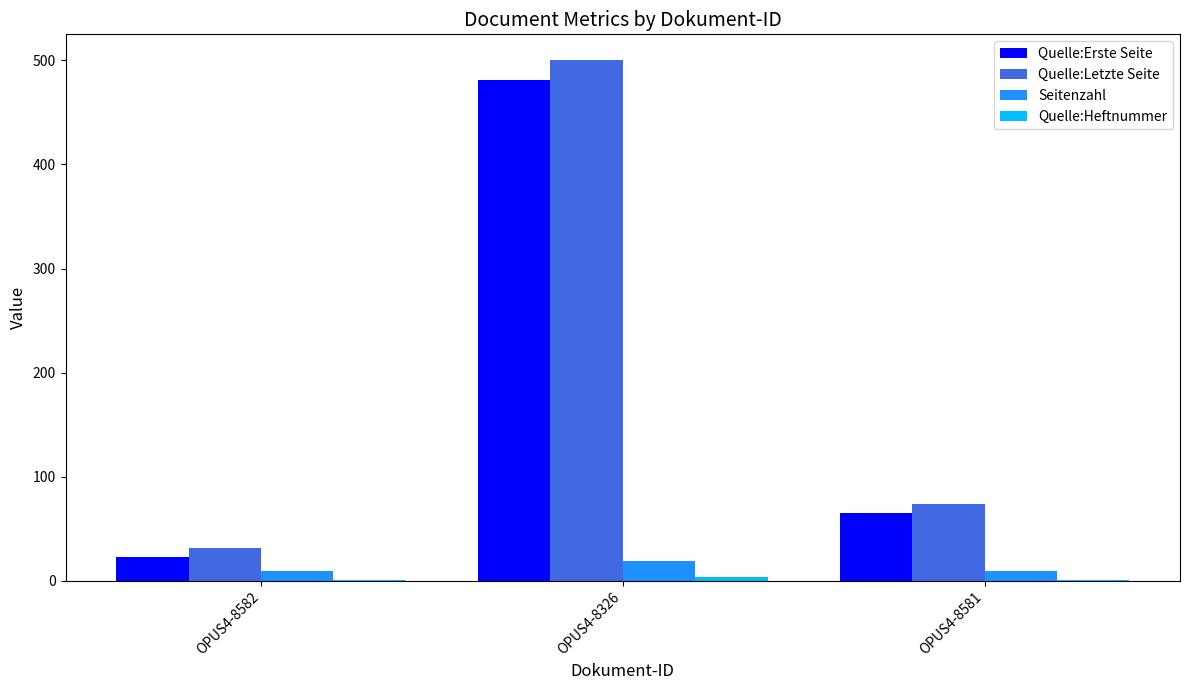

Read the Seitenzahl value at OPUS4-8582.

9